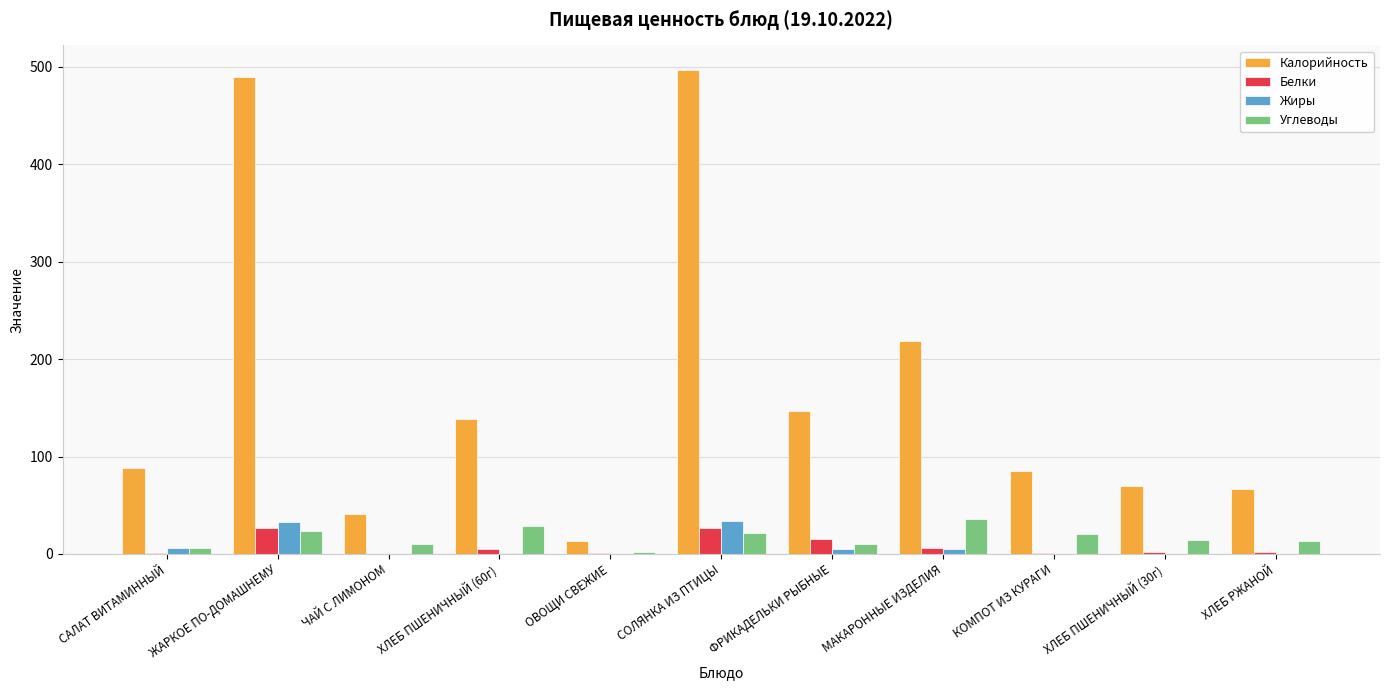

What is the maximum value shown in the chart?

497.1